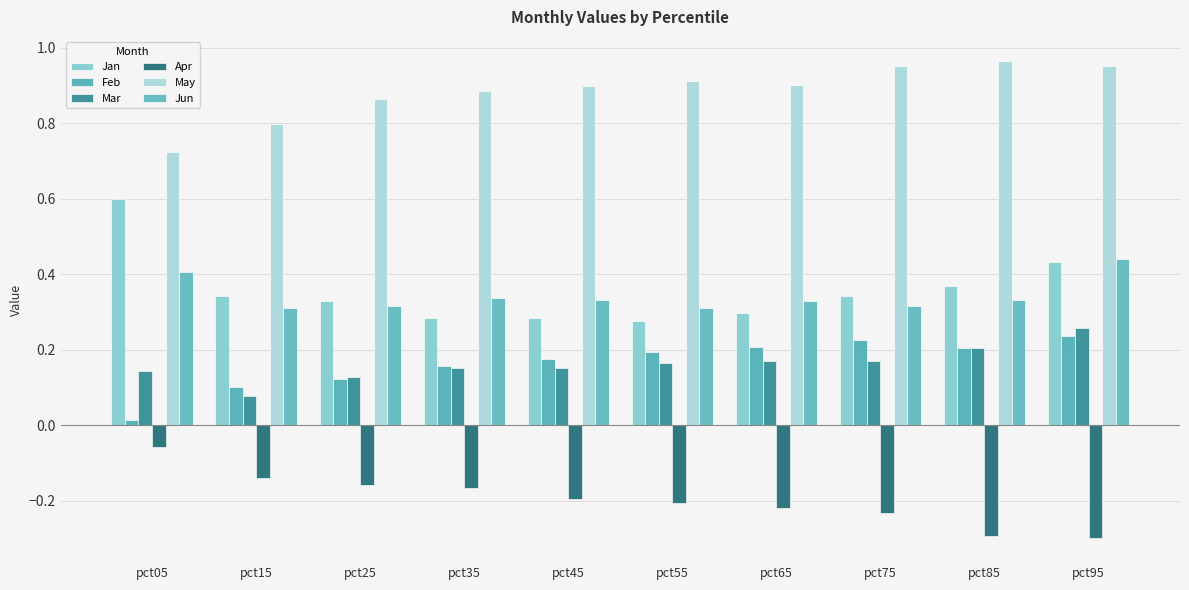

What is the sum of the Jun values at pct75 and pct45?

0.6